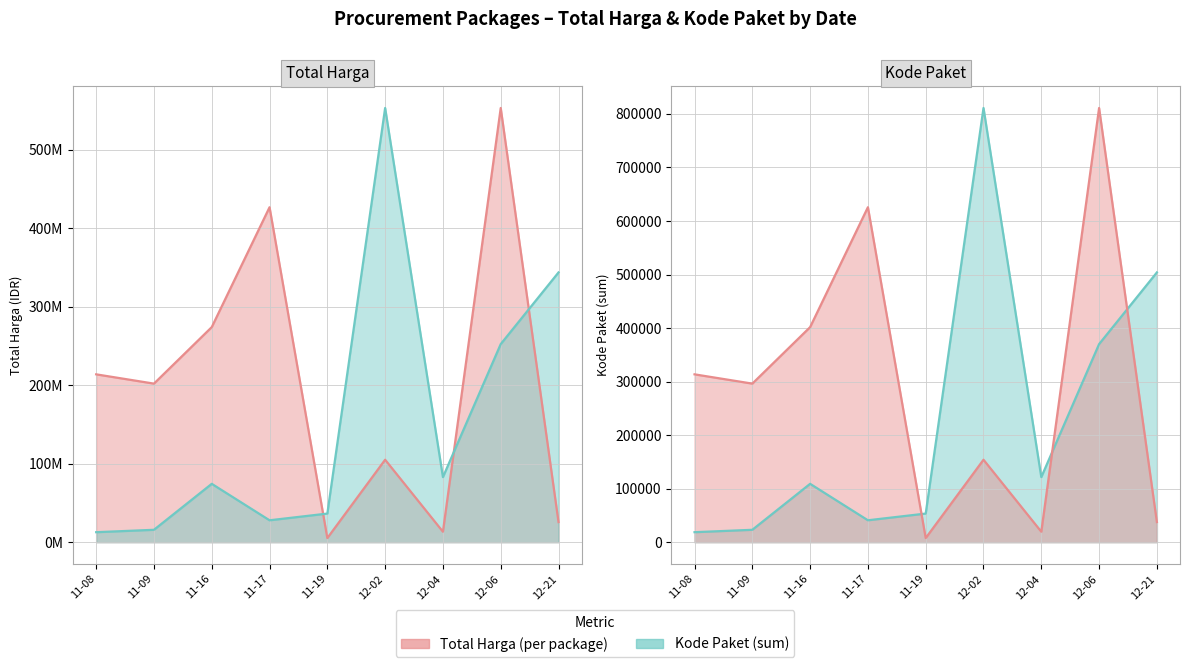

What is the sum of all Total Harga (scaled) values?

2667189.2